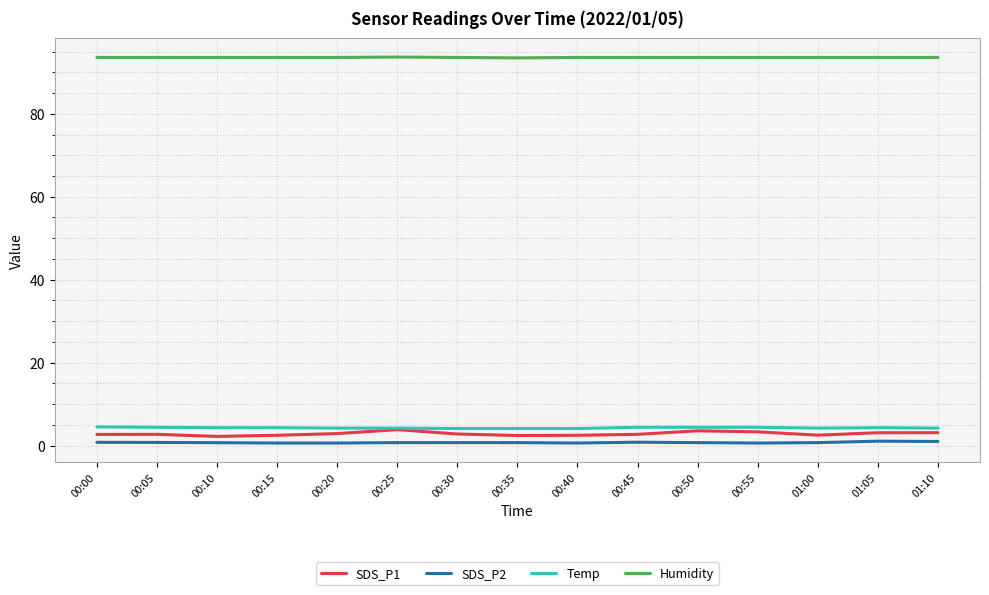

How many lines are shown in the chart?

4